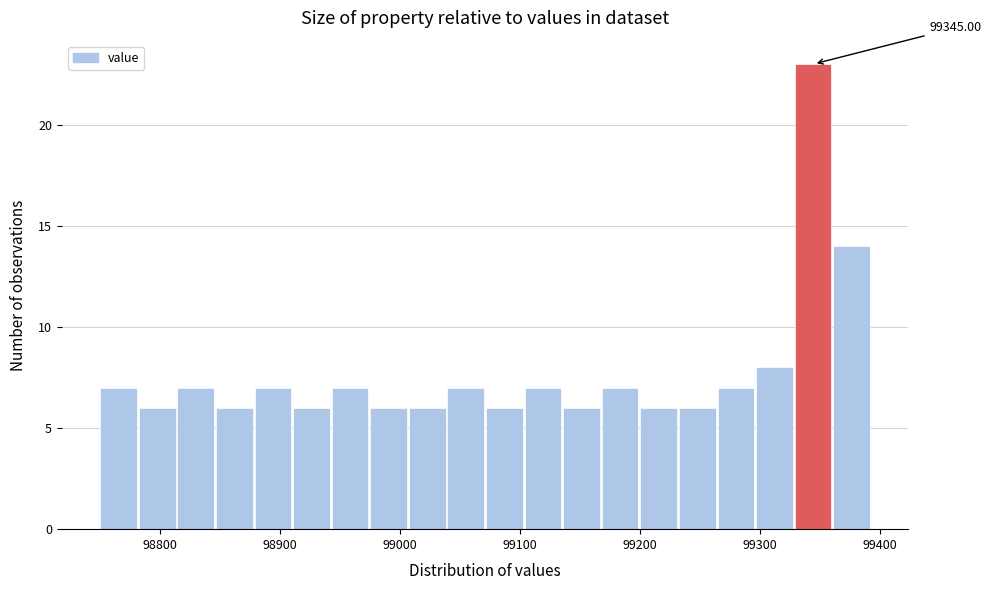

Read against the x-axis, roughly where is the centre of the tallest bar?

99340